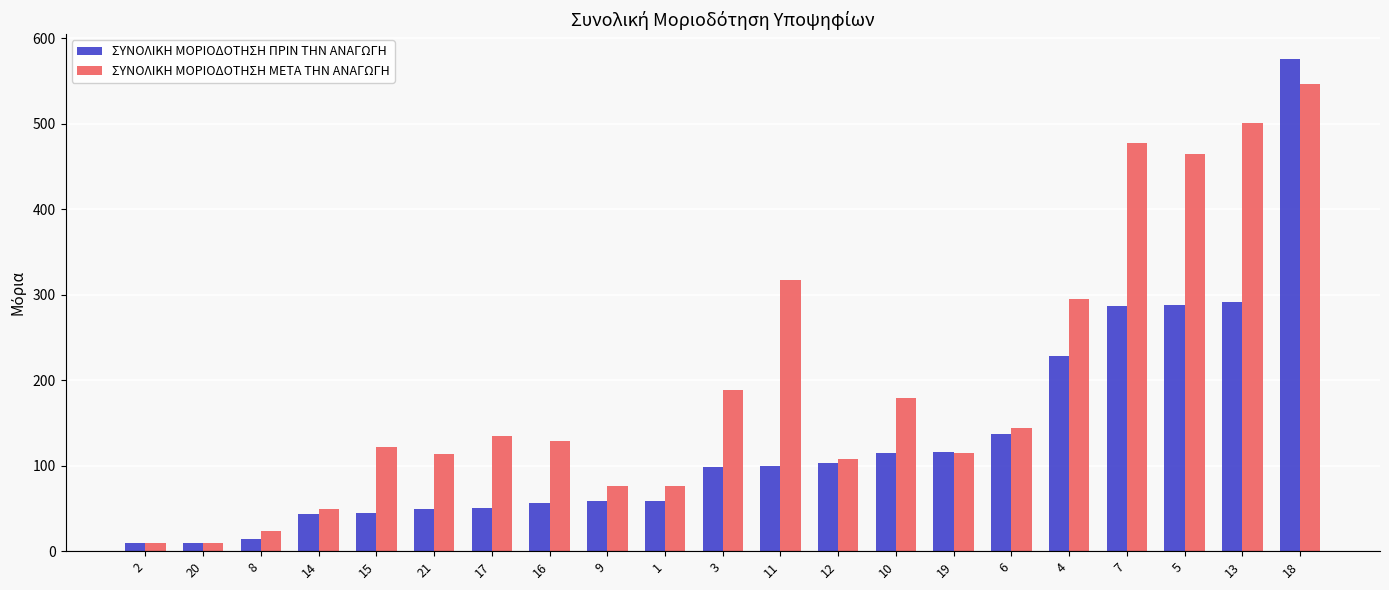

How many data points does each series have?

21